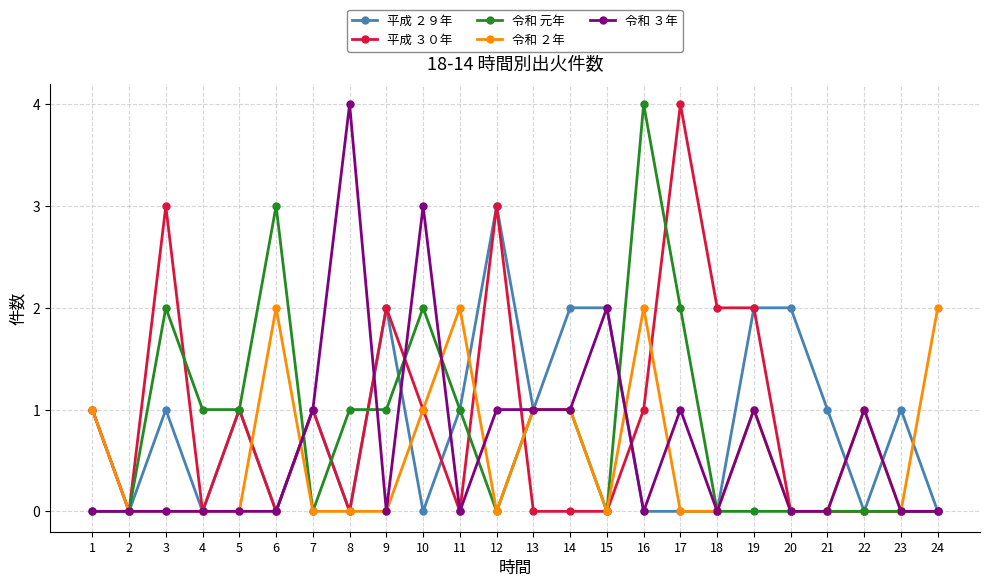

Count the number of data series in this chart.

5